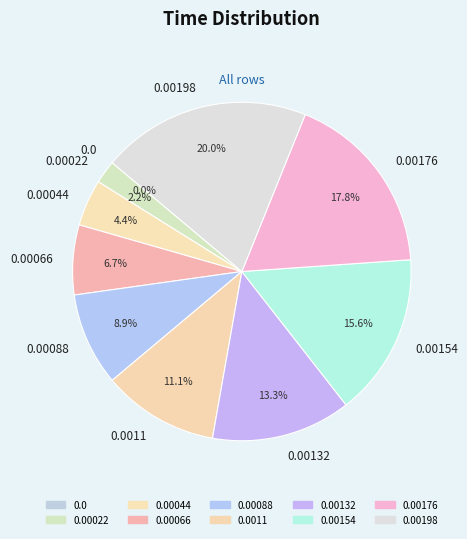

True or false: 0.0011 accounts for 11% of the total.

True